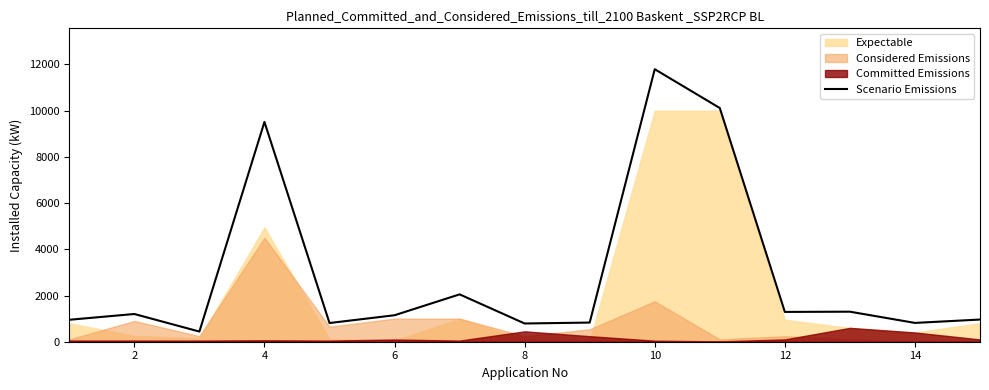

What is the maximum value for Scenario Emissions?

11795.0